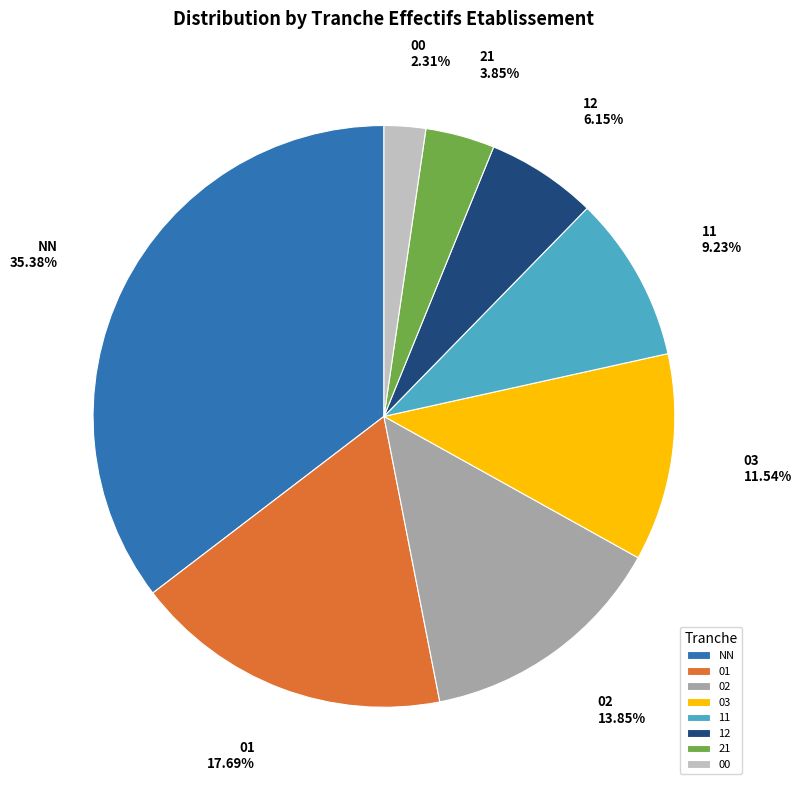

Is it true that NN is 44% of the pie?

False